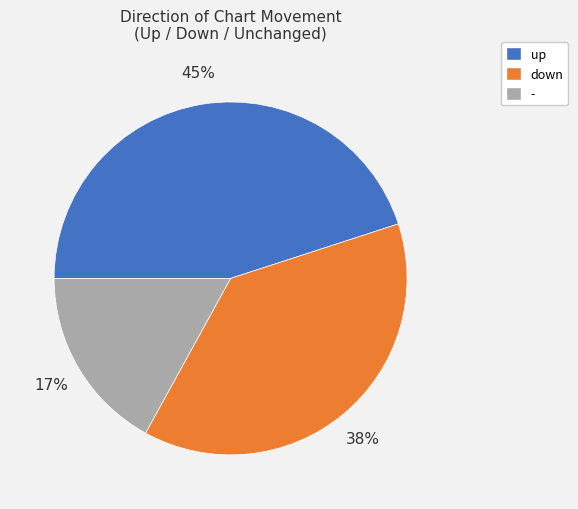

To the nearest percent, what portion does up represent?

45%